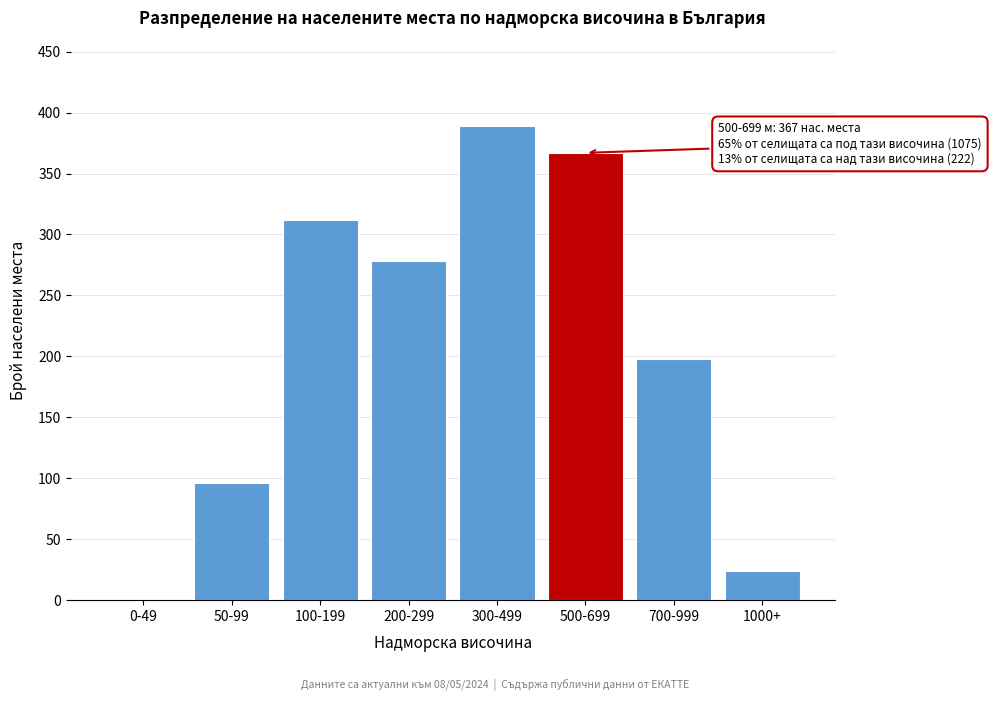

Reading left to right, transcribe all the data shown in this chart.

0-49=0	50-99=96	100-199=312	200-299=278	300-499=389	500-699=367	700-999=198	1000+=24